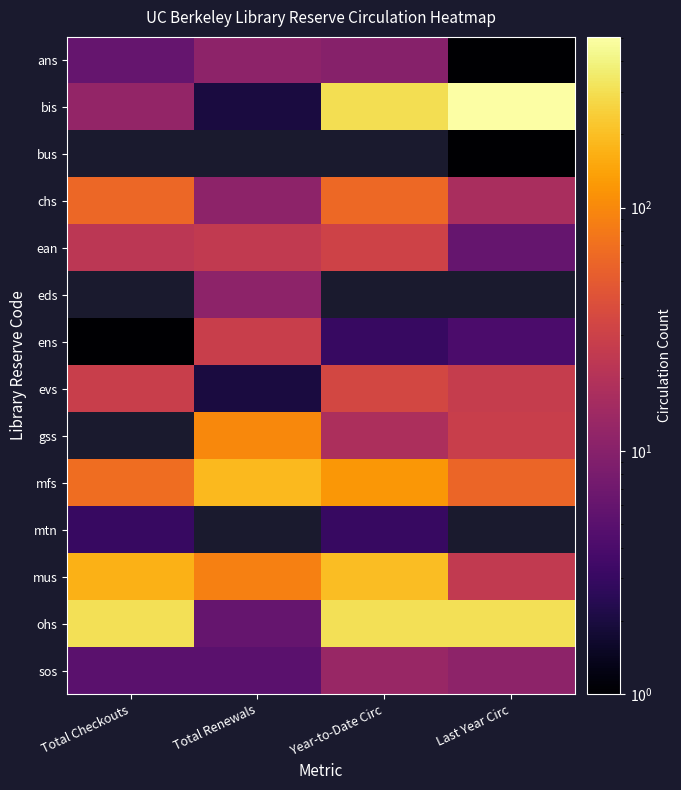

How many values in the ean series are below 25?

2